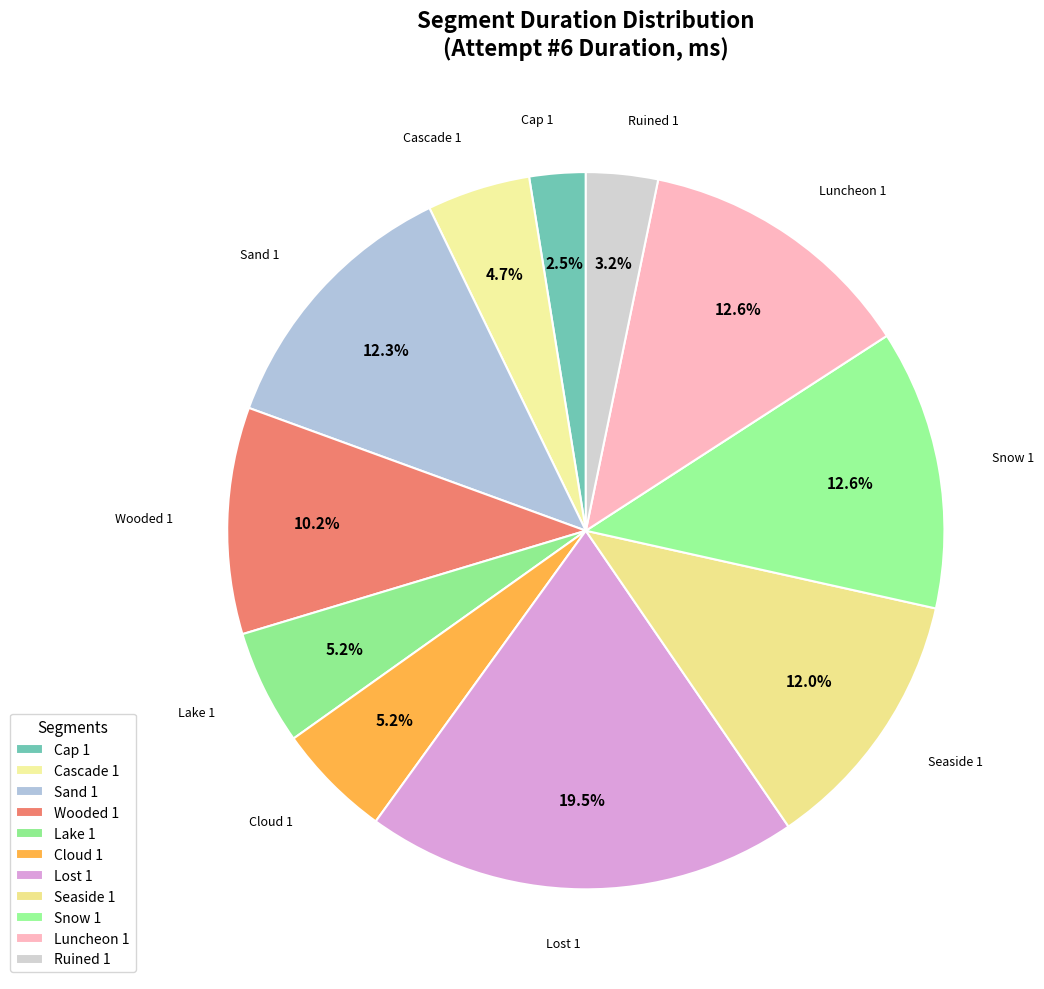

Does Sand 1 represent more than half of the total?

No